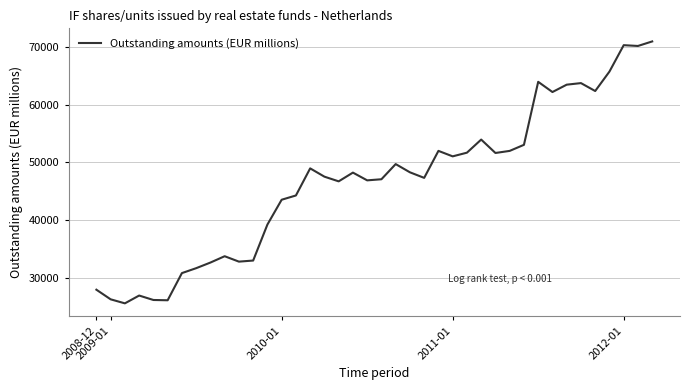

What is the minimum value shown in the chart?

25646